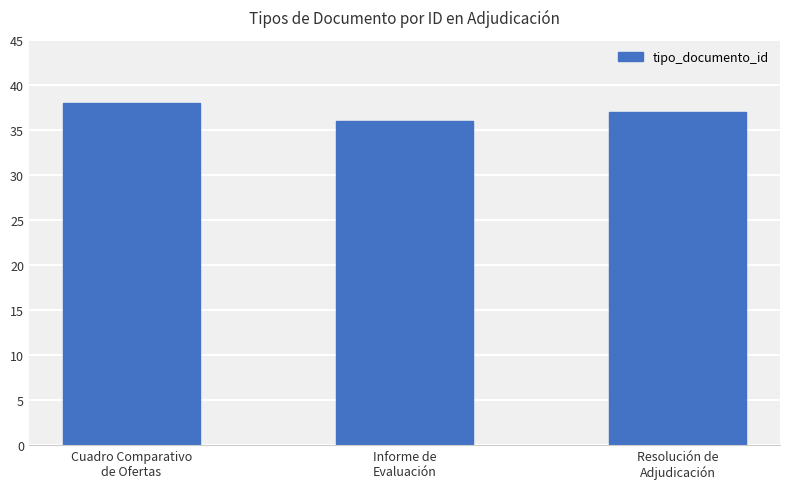

Which label corresponds to the smallest value in the chart?

Informe de
Evaluación